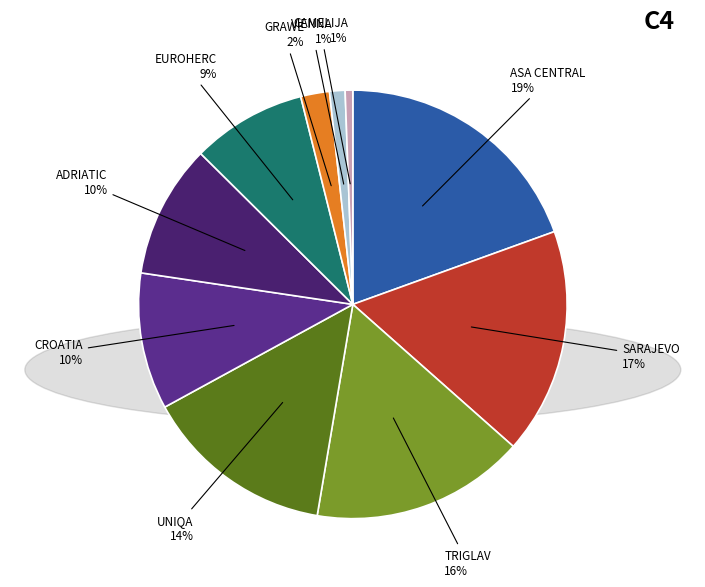

Do SARAJEVO and UNIQA together represent more than half of the pie?

No